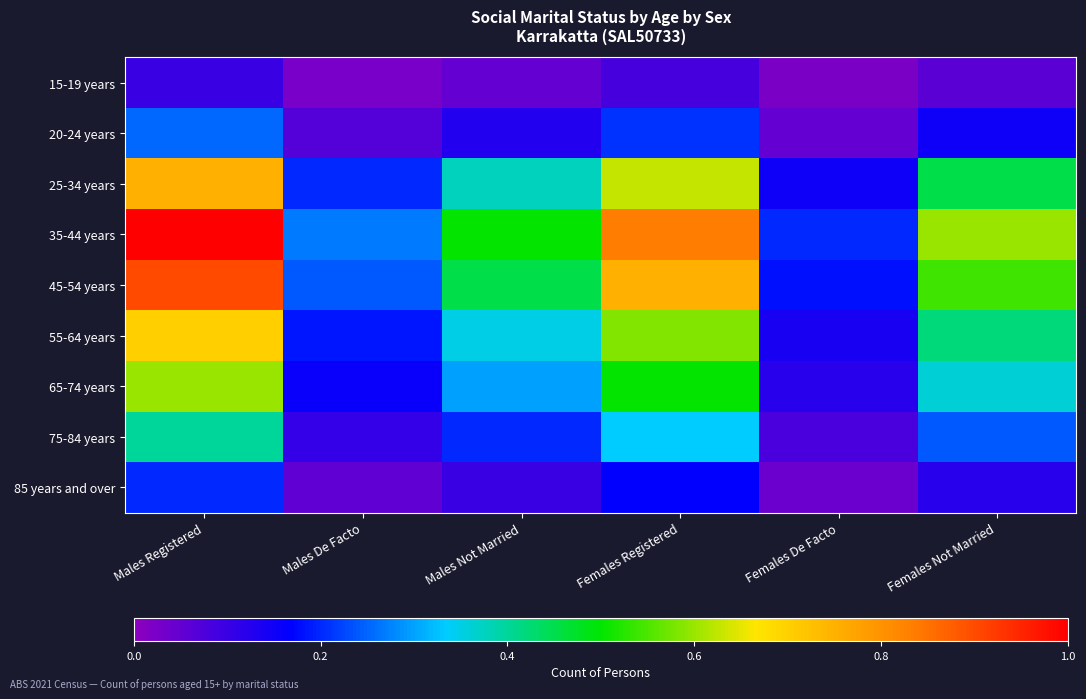

What is the difference between the highest and lowest values at Males De Facto?

0.2